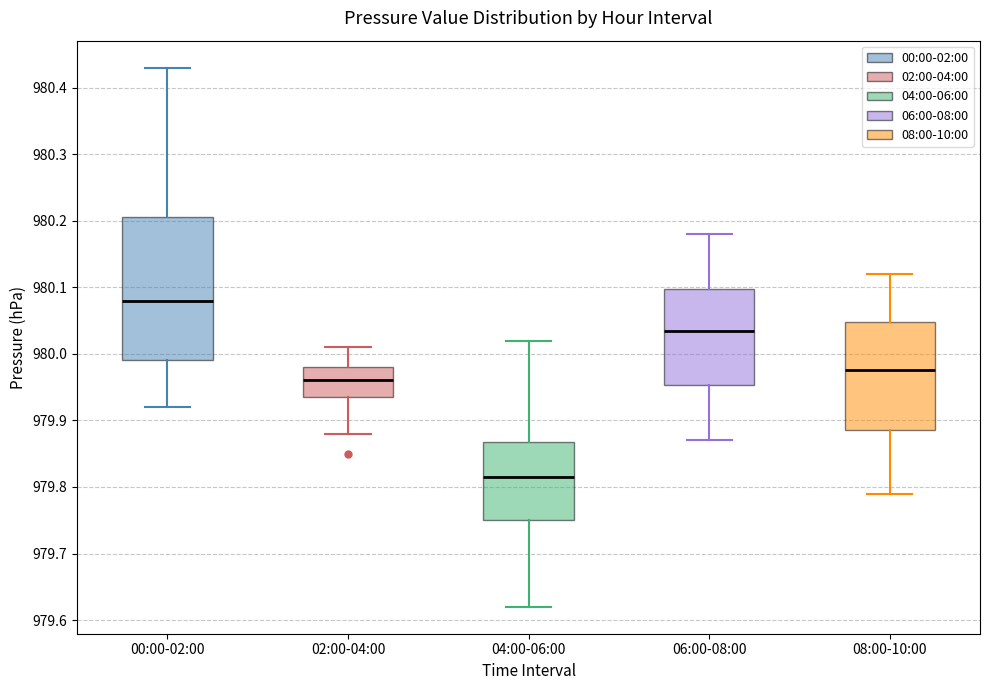

Reading left to right, read every box against the y-axis: the position of its median line, the range the box covers, and the ends of its whiskers. The values are not printed on the chart, so give them approximately, as read against the axis.

00:00-02:00: median 980.08, box 979.99 to 980.21, whiskers 979.92 to 980.43
02:00-04:00: median 979.96, box 979.94 to 979.98, whiskers 979.88 to 980.01
04:00-06:00: median 979.82, box 979.75 to 979.87, whiskers 979.62 to 980.02
06:00-08:00: median 980.04, box 979.95 to 980.10, whiskers 979.87 to 980.18
08:00-10:00: median 979.98, box 979.89 to 980.05, whiskers 979.79 to 980.12